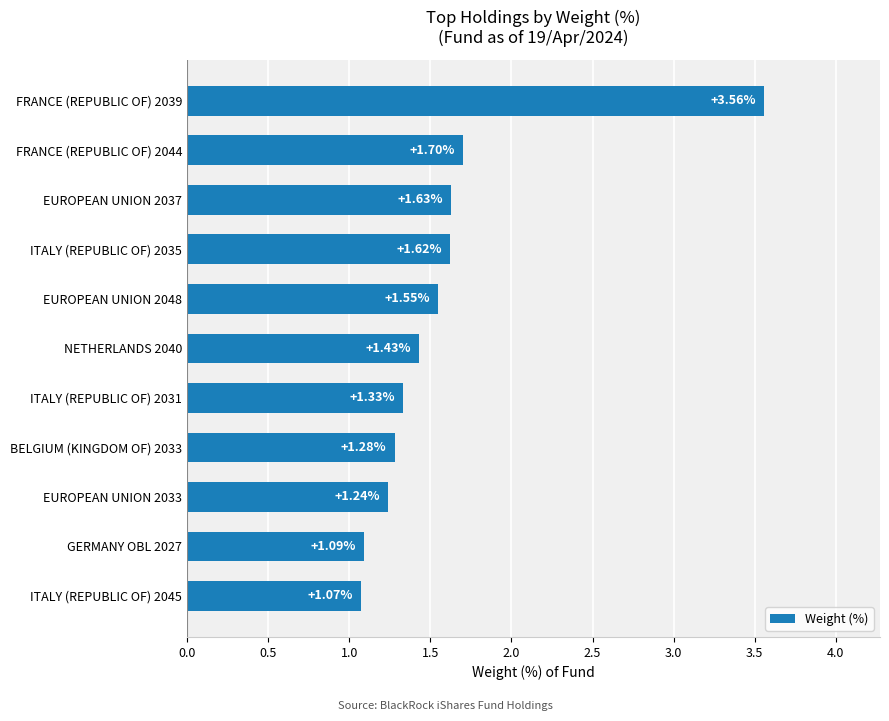

What is the sum of the values at EUROPEAN UNION 2033 and ITALY (REPUBLIC OF) 2035?

2.9